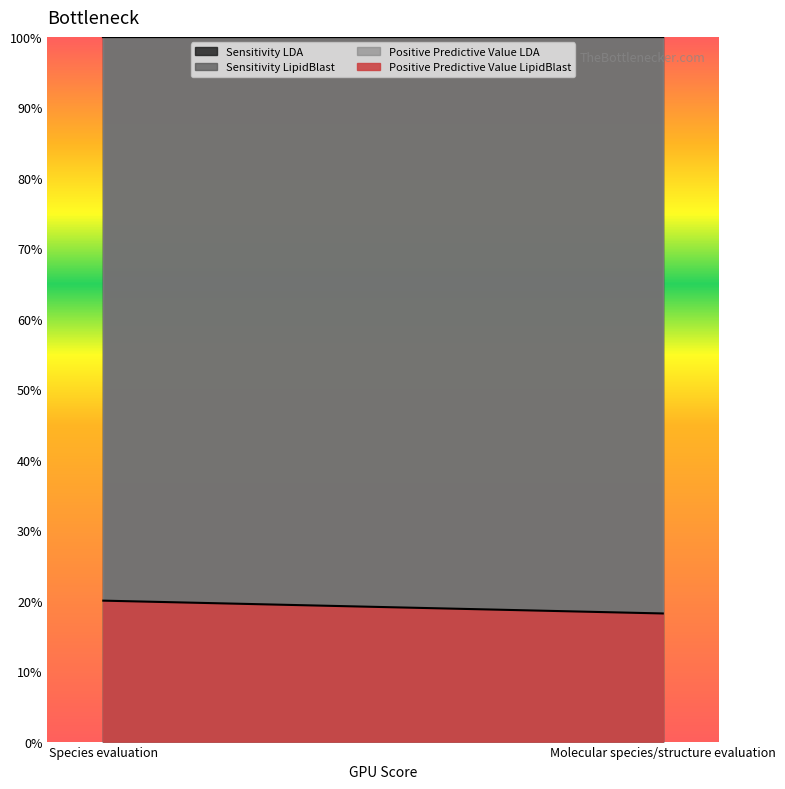

Rank the series by their maximum value, from highest to lowest.

Sensitivity LDA, Sensitivity LipidBlast, Positive Predictive Value LDA, Positive Predictive Value LipidBlast